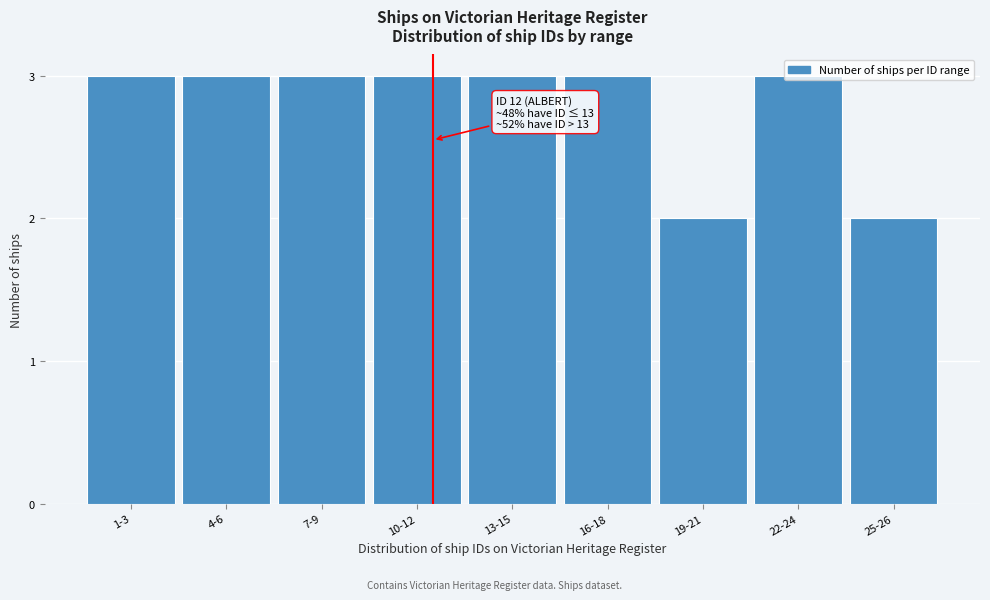

The value at 1-3 is 3. True or false?

True